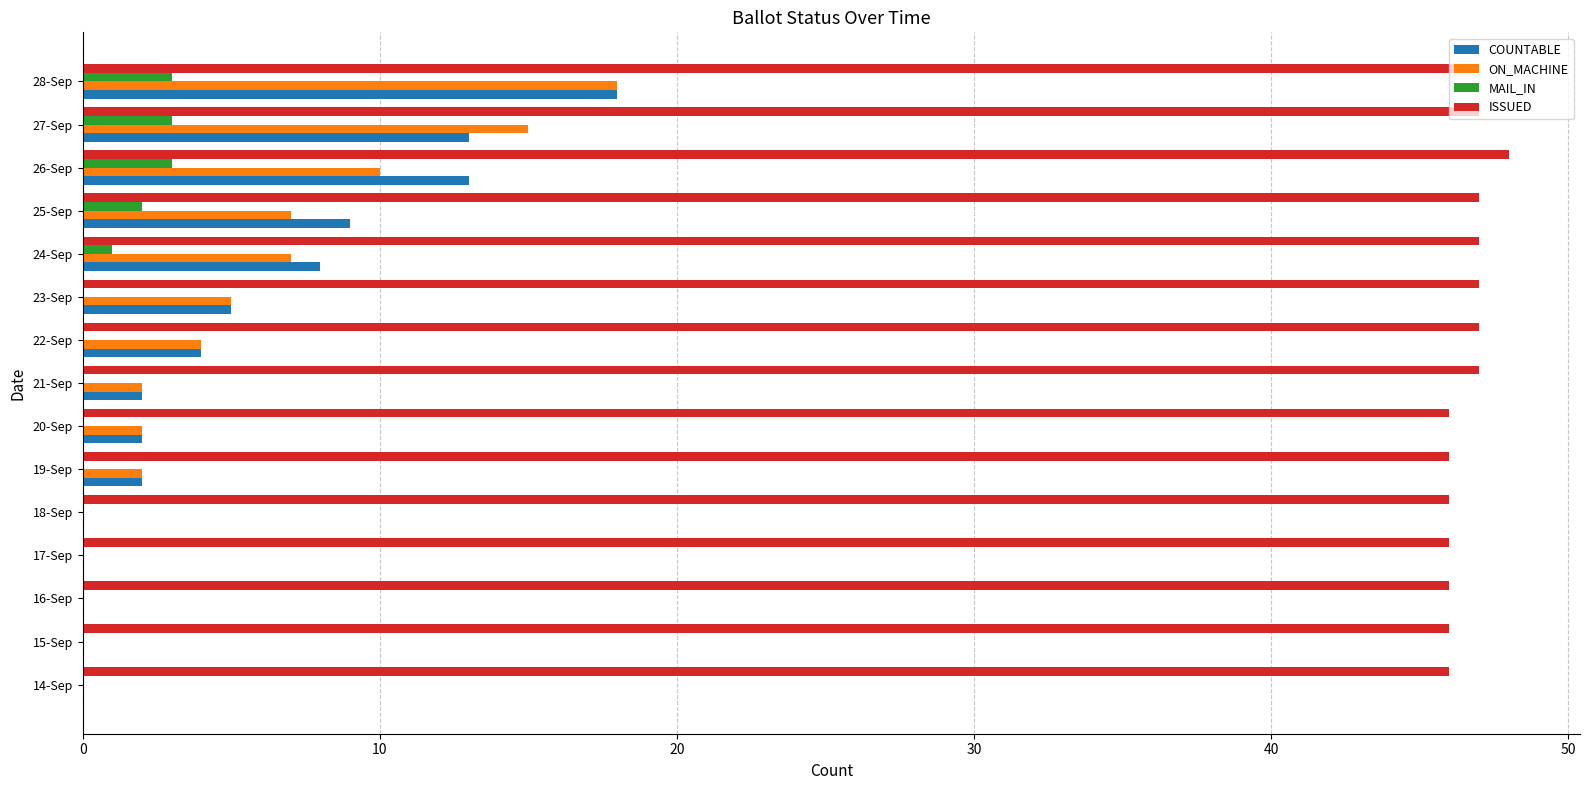

What is the maximum value for ISSUED?

48